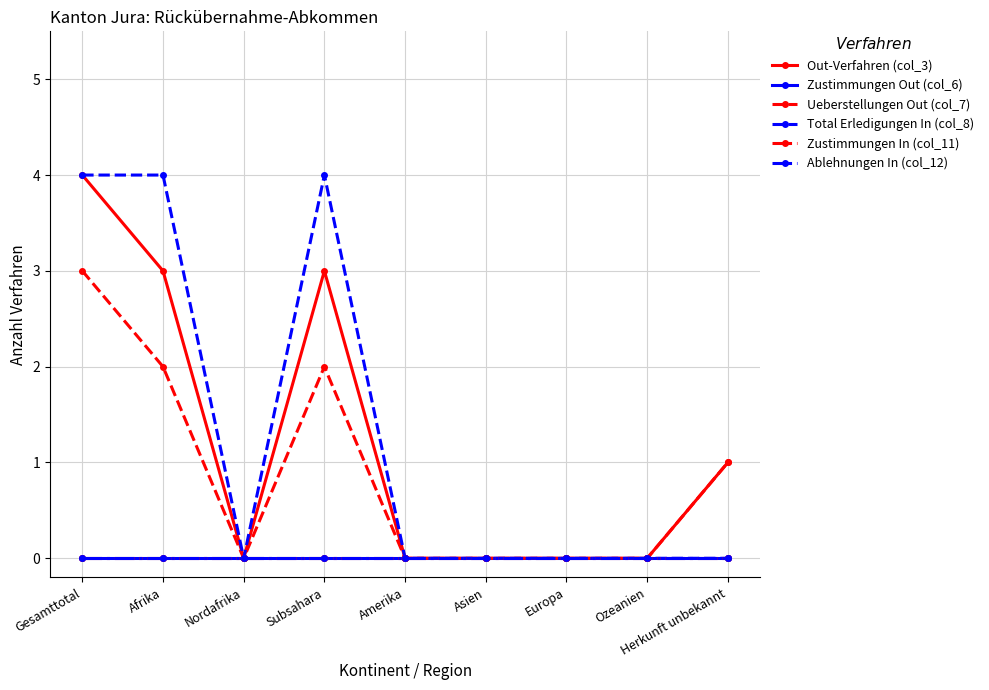

What value does the Ueberstellungen Out (col_7) series have at Herkunft unbekannt?

1